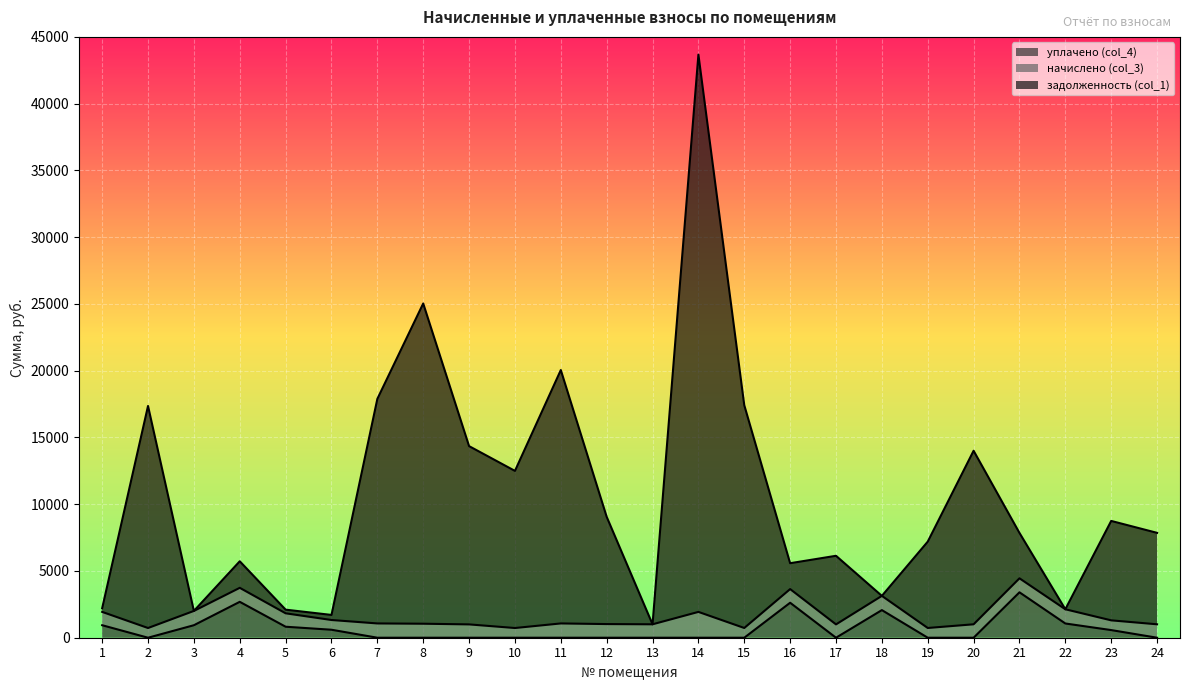

How many data points in задолженность (col_1) are less than 7854?

12